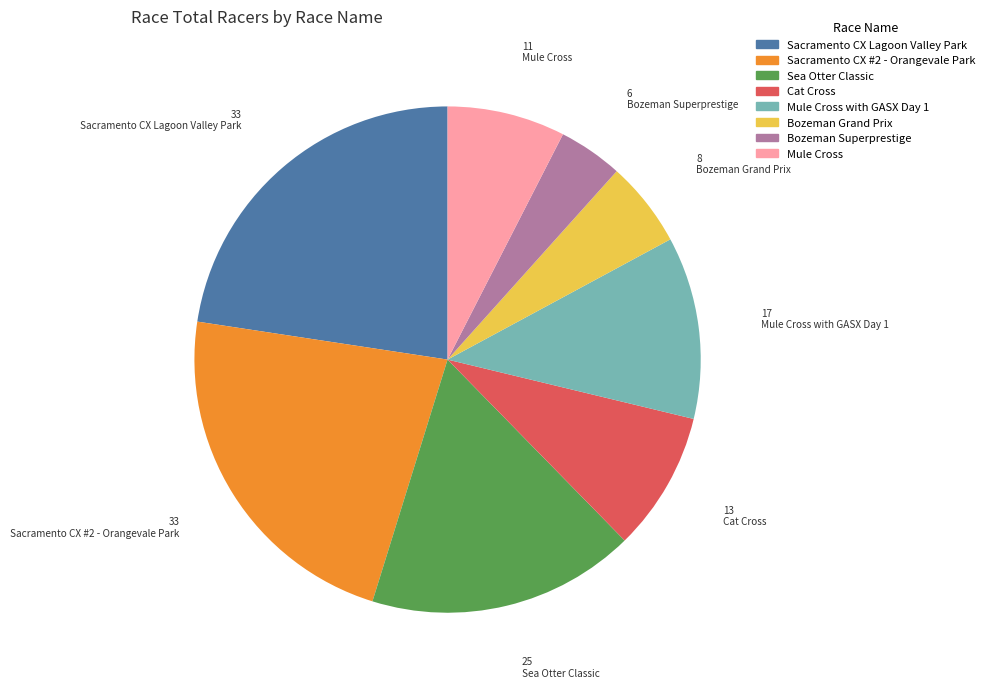

Does Cat Cross represent more than half of the total?

No